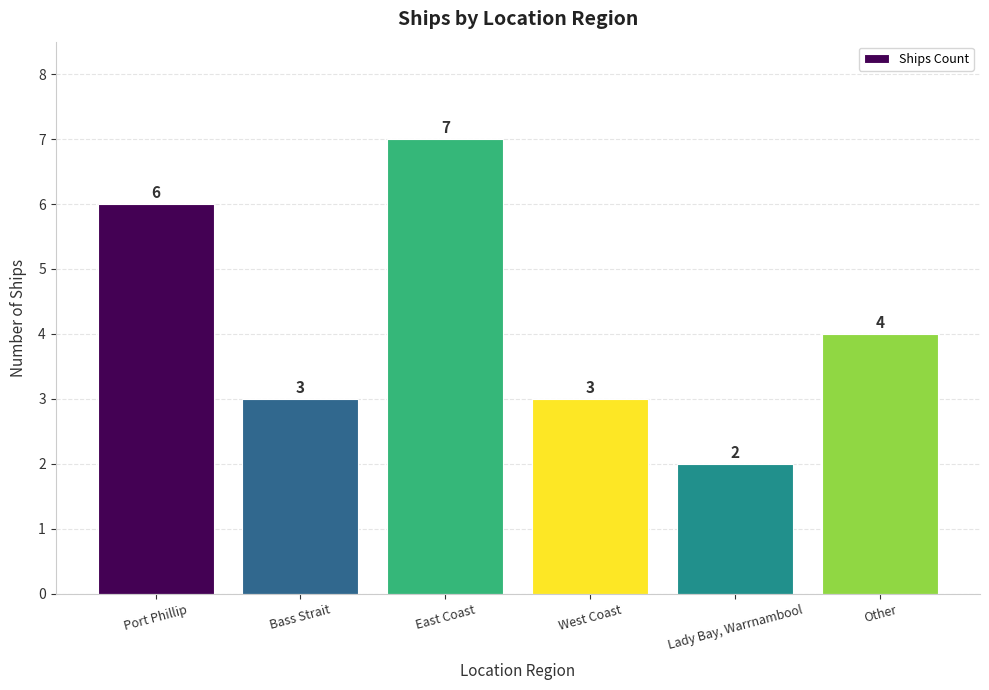

What is the change in value from East Coast to Lady Bay, Warrnambool?

-5